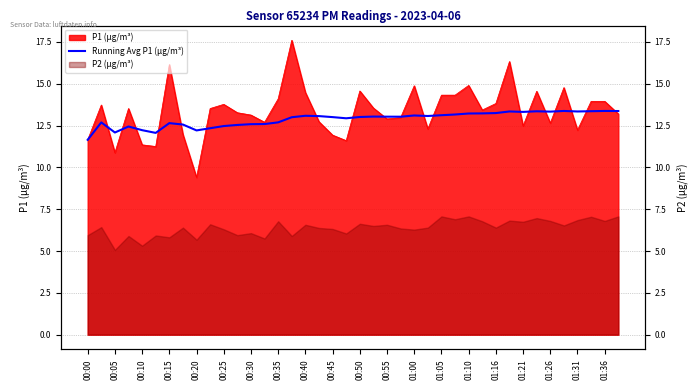

What position from the left is 00:25?

6